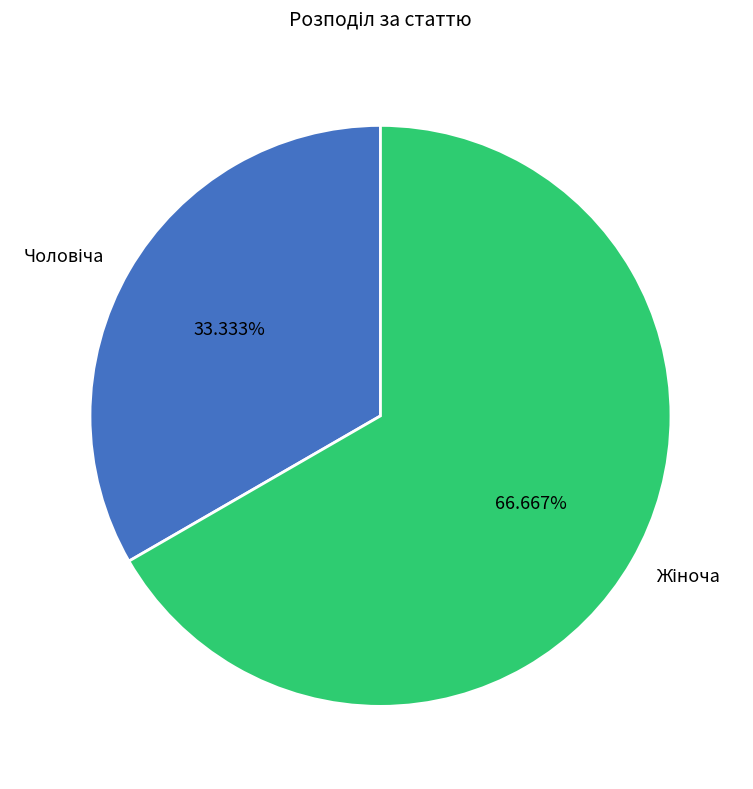

To the nearest percent, what is the average slice percentage?

50%